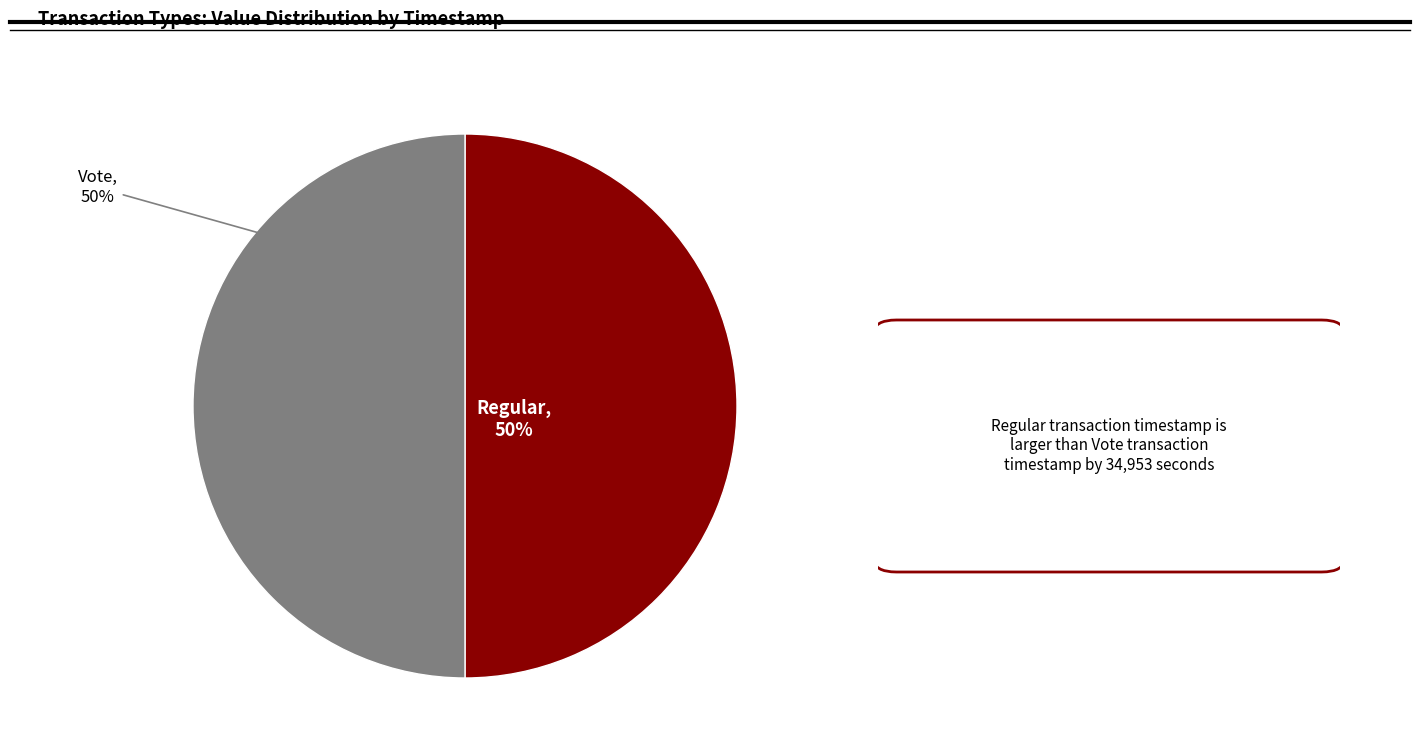

Approximately how many times larger is the value at Vote compared to Regular?

1.0